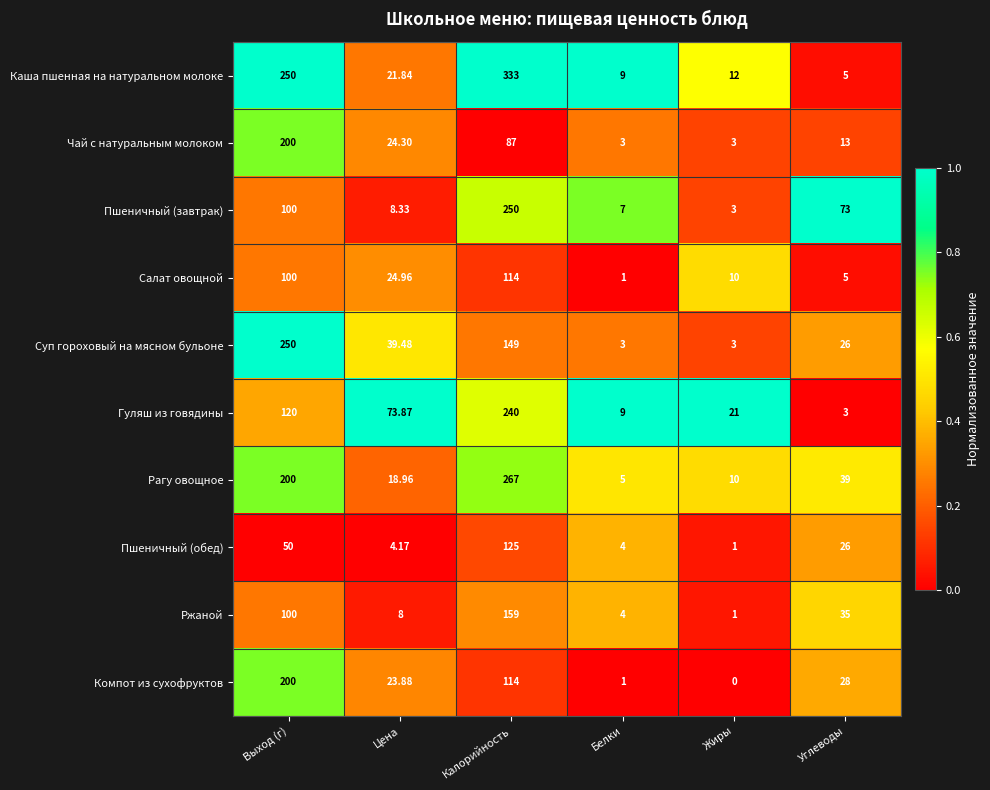

Which series changed the most between Выход (г) and Калорийность?

Пшеничный (завтрак)